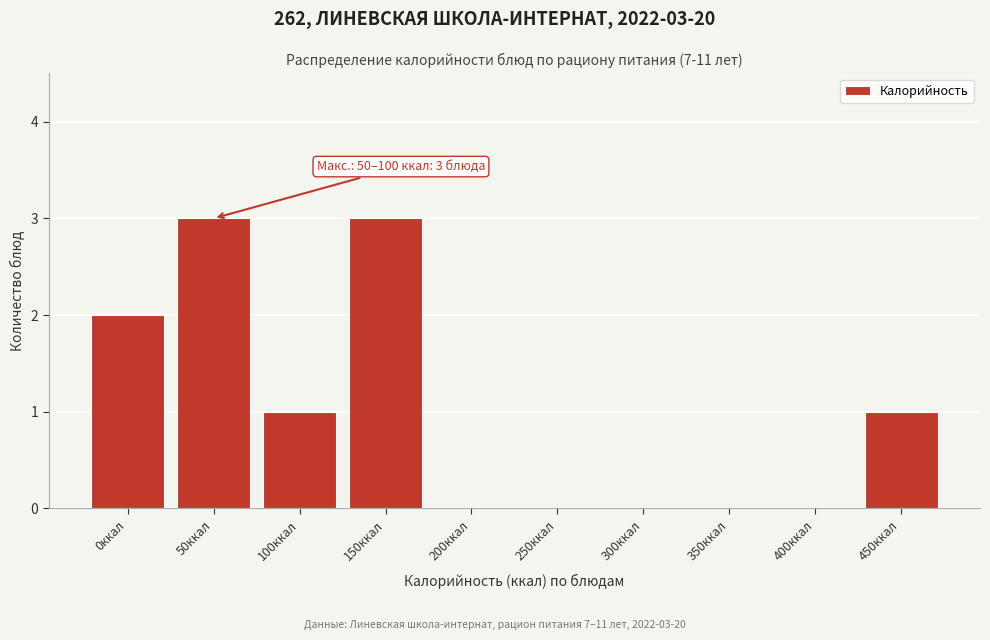

Reading right to left, transcribe all the data shown in this chart.

450ккал=1	400ккал=0	350ккал=0	300ккал=0	250ккал=0	200ккал=0	150ккал=3	100ккал=1	50ккал=3	0ккал=2